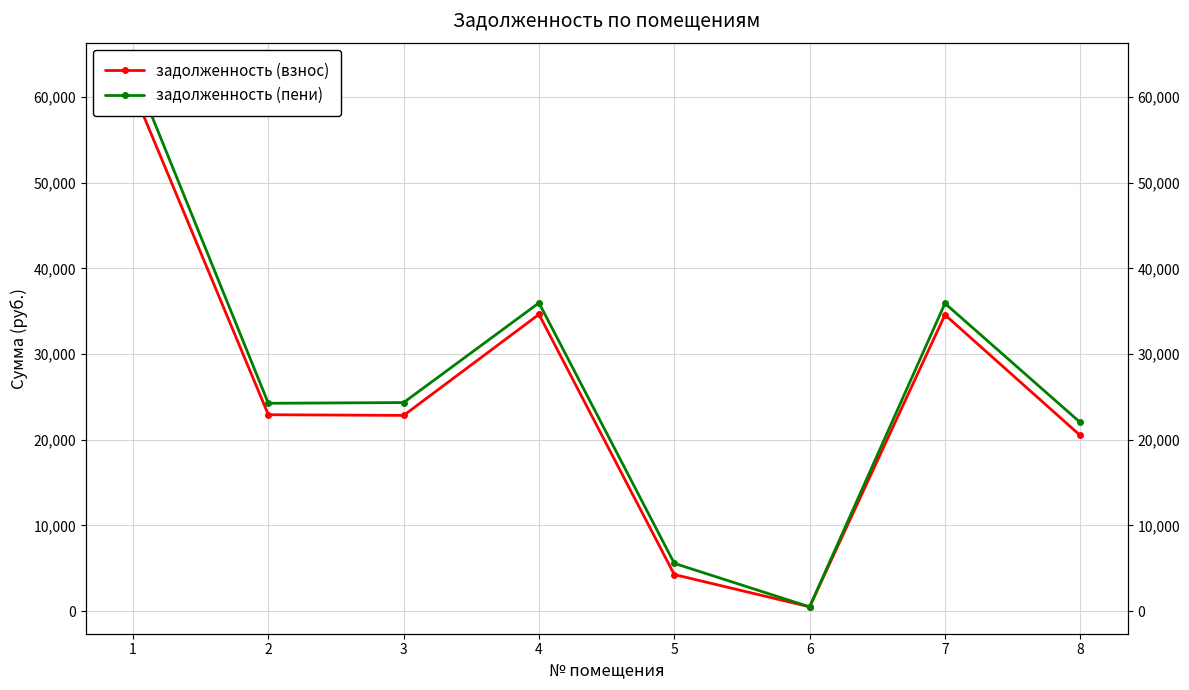

Reading left to right, list all the values displayed in this chart.

задолженность (взнос): 60782.9	22923.9	22844.5	34638.0	4270.4	503.8	34583.0	20501.4
задолженность (пени): 63209.3	24258.3	24344.5	35977.2	5576.0	501.1	35919.8	22018.2